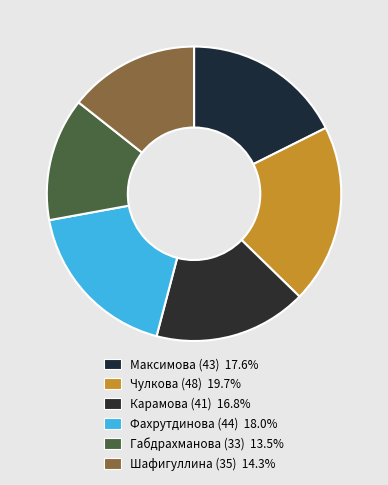

To the nearest percent, what is the combined percentage of Фахрутдинова (44) and Максимова (43)?

36%